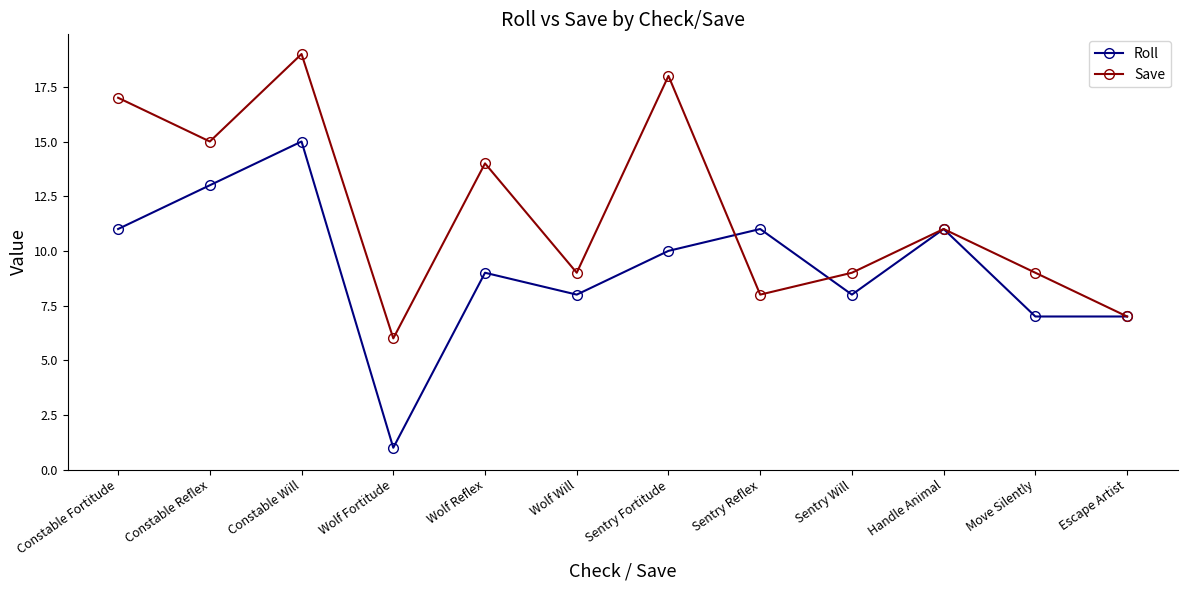

What are all the series names shown in the legend?

Roll, Save